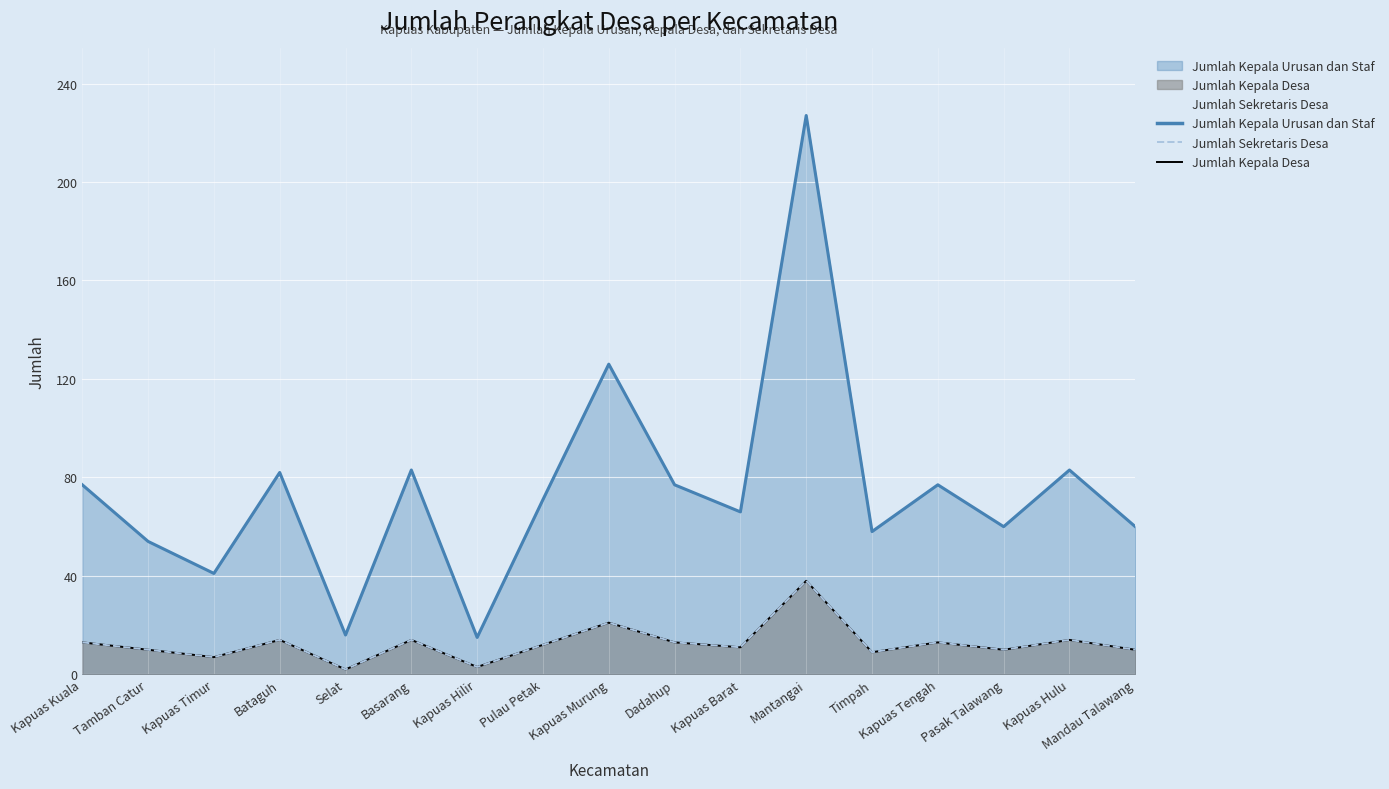

What is the sum of all Jumlah Kepala Urusan dan Staf values?

1273